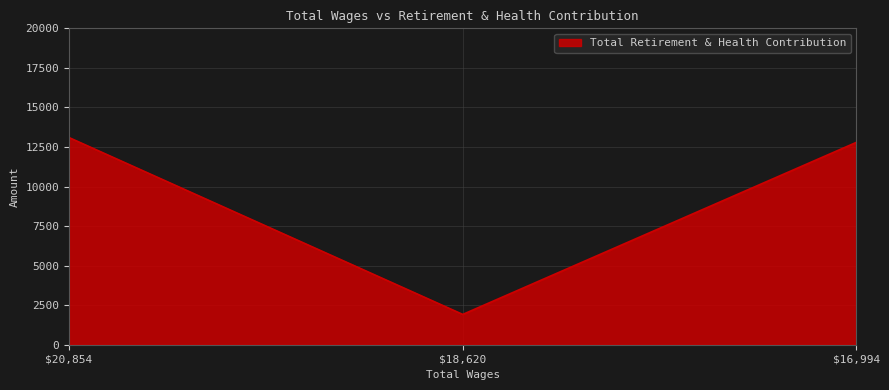

Which label corresponds to the smallest value in the chart?

$18,620